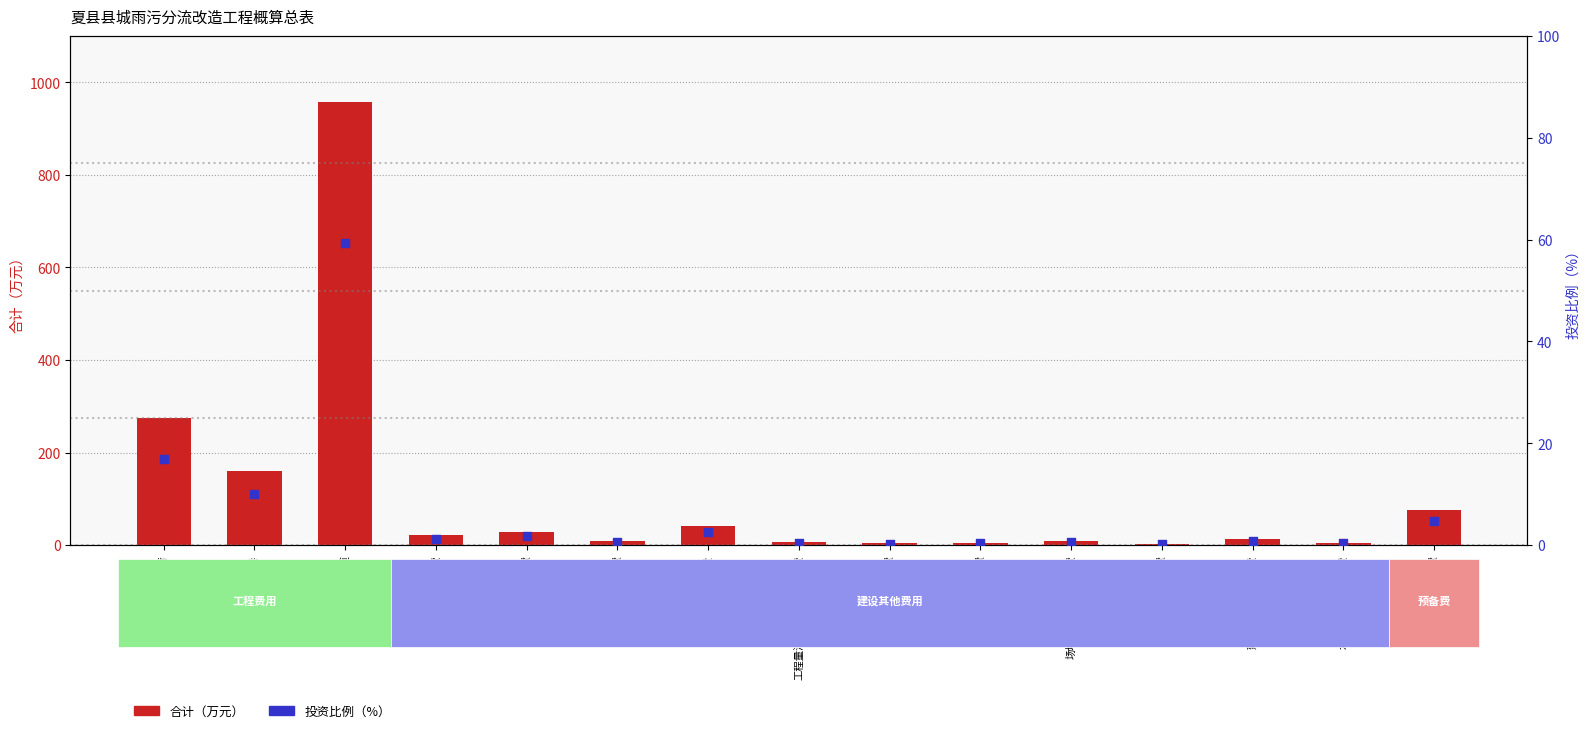

Is the value of 合计（万元） at 勘察测绘费 greater than the value of 投资比例（%） at 六门巷?

No